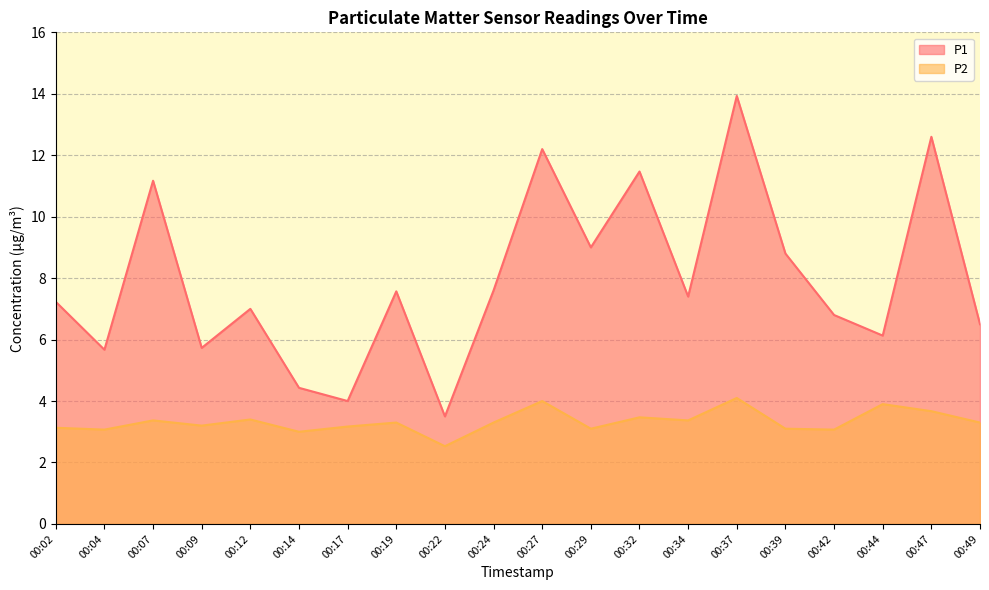

What is the value of the P1 point at the 7th from the left?

4.0